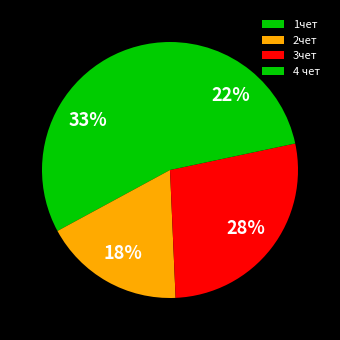

To the nearest percent, what is the difference between the largest and smallest slice percentages?

15%